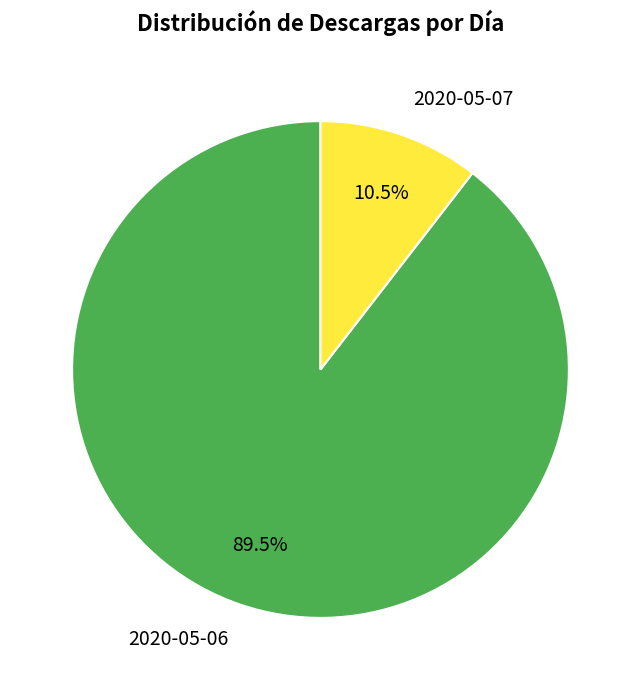

What is the smallest slice in the pie chart?

2020-05-07